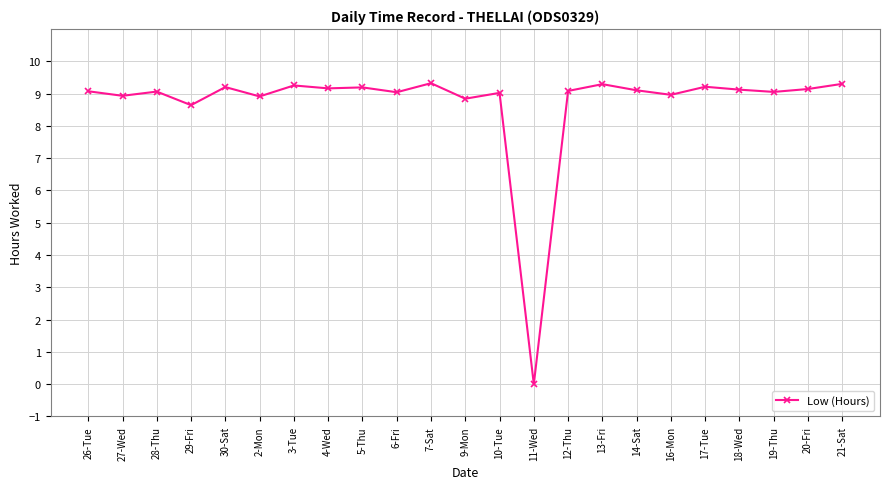

How many distinct data groups are displayed?

1